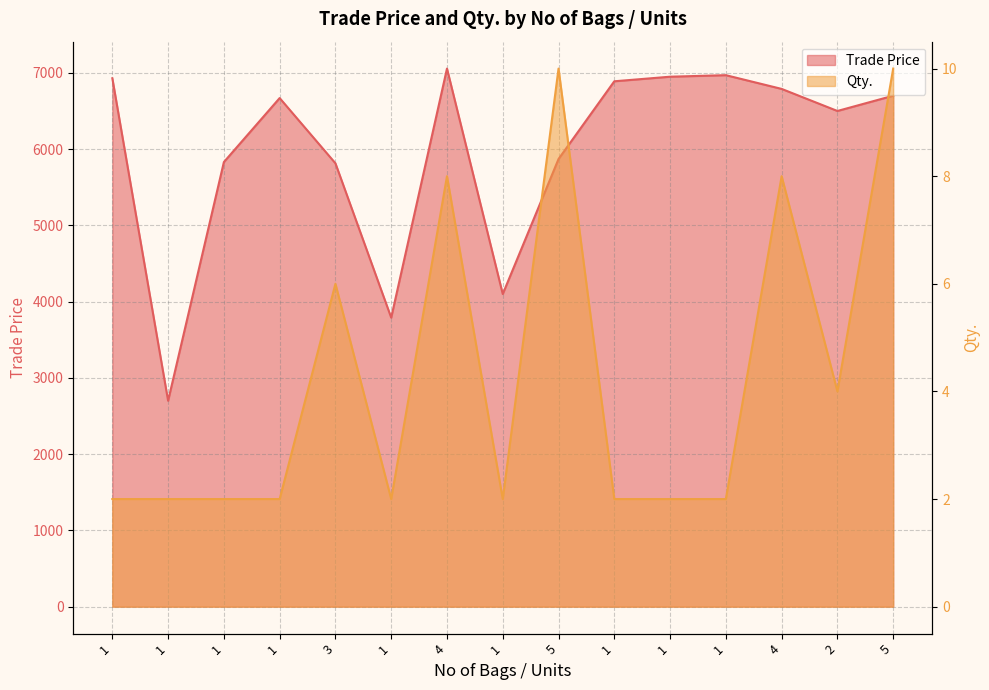

How many lines are shown in the chart?

2